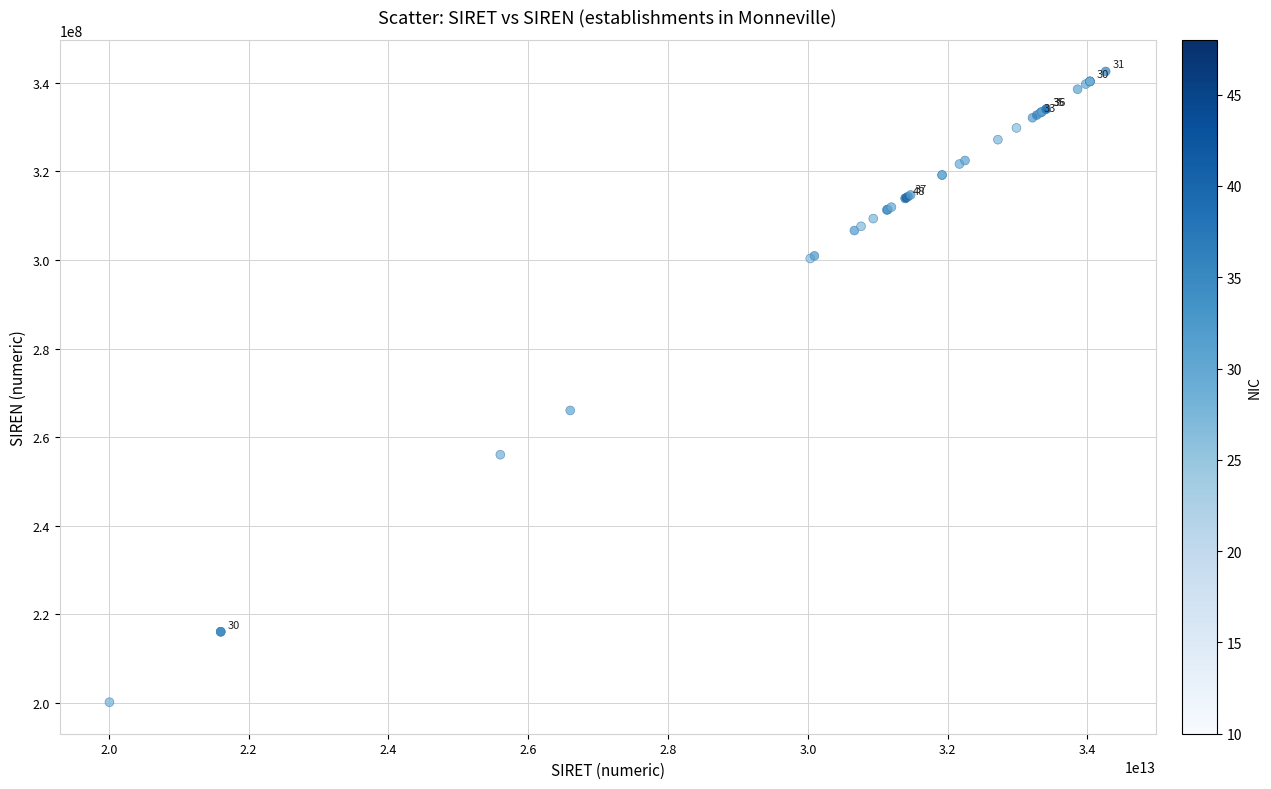

What Y value in the scatter plot is closest to 271348186?

266004092